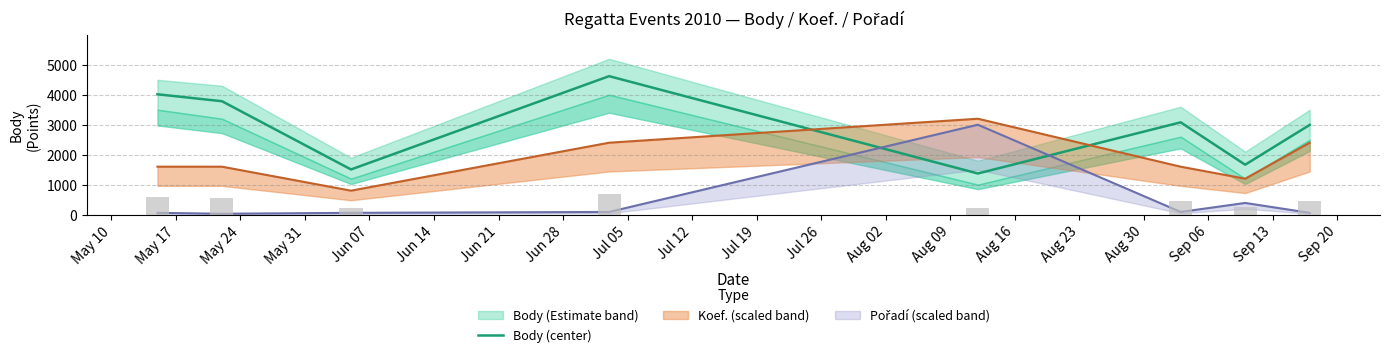

What is the change in value from Jun 07 to Sep 13?

+158